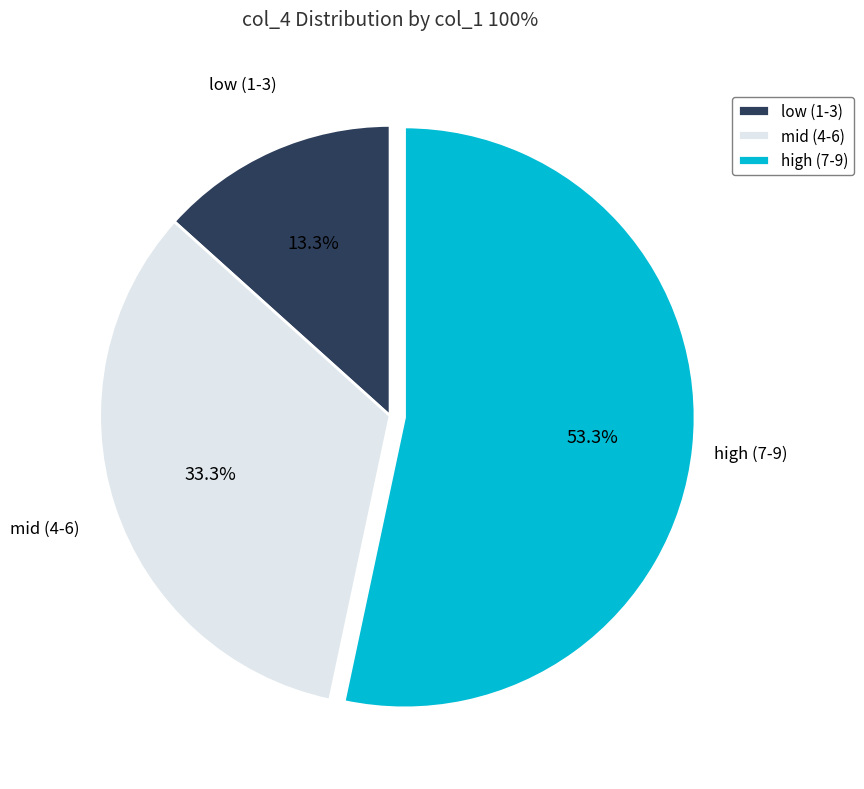

What percentage is NOT represented by mid (4-6)?

66.7%